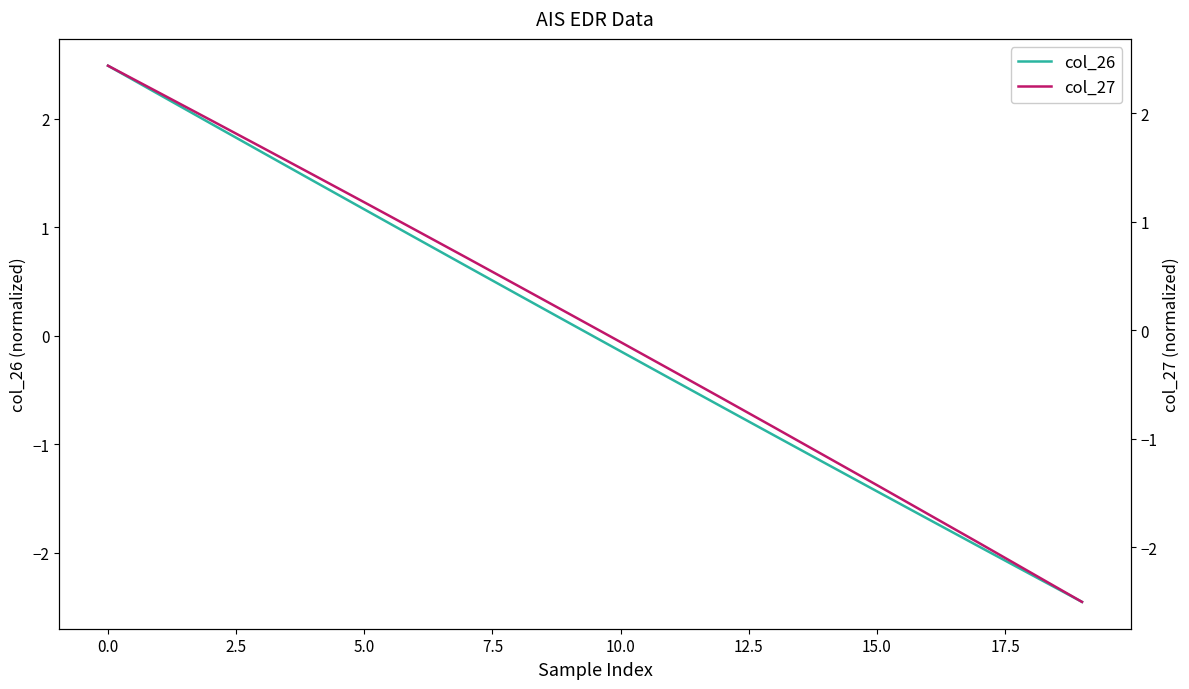

What is the maximum value for col_27?

2.4